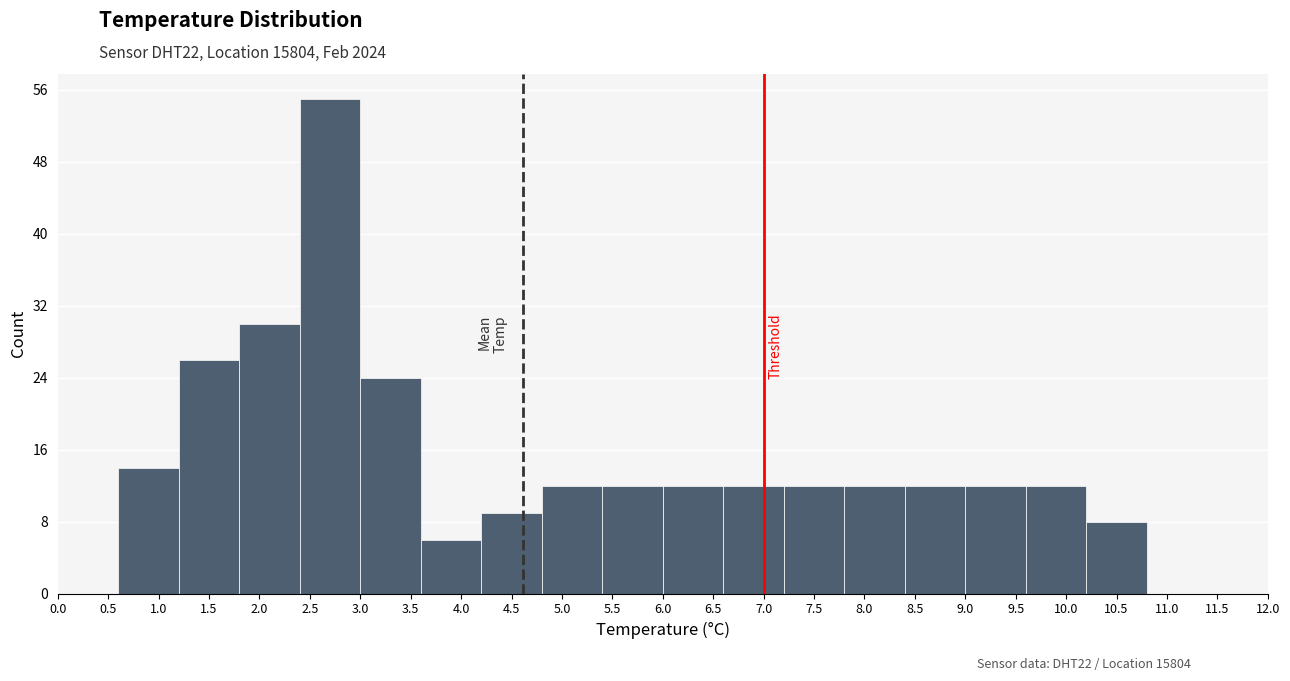

Over which range of the x-axis is the bar tallest?

2.4 to 3.0